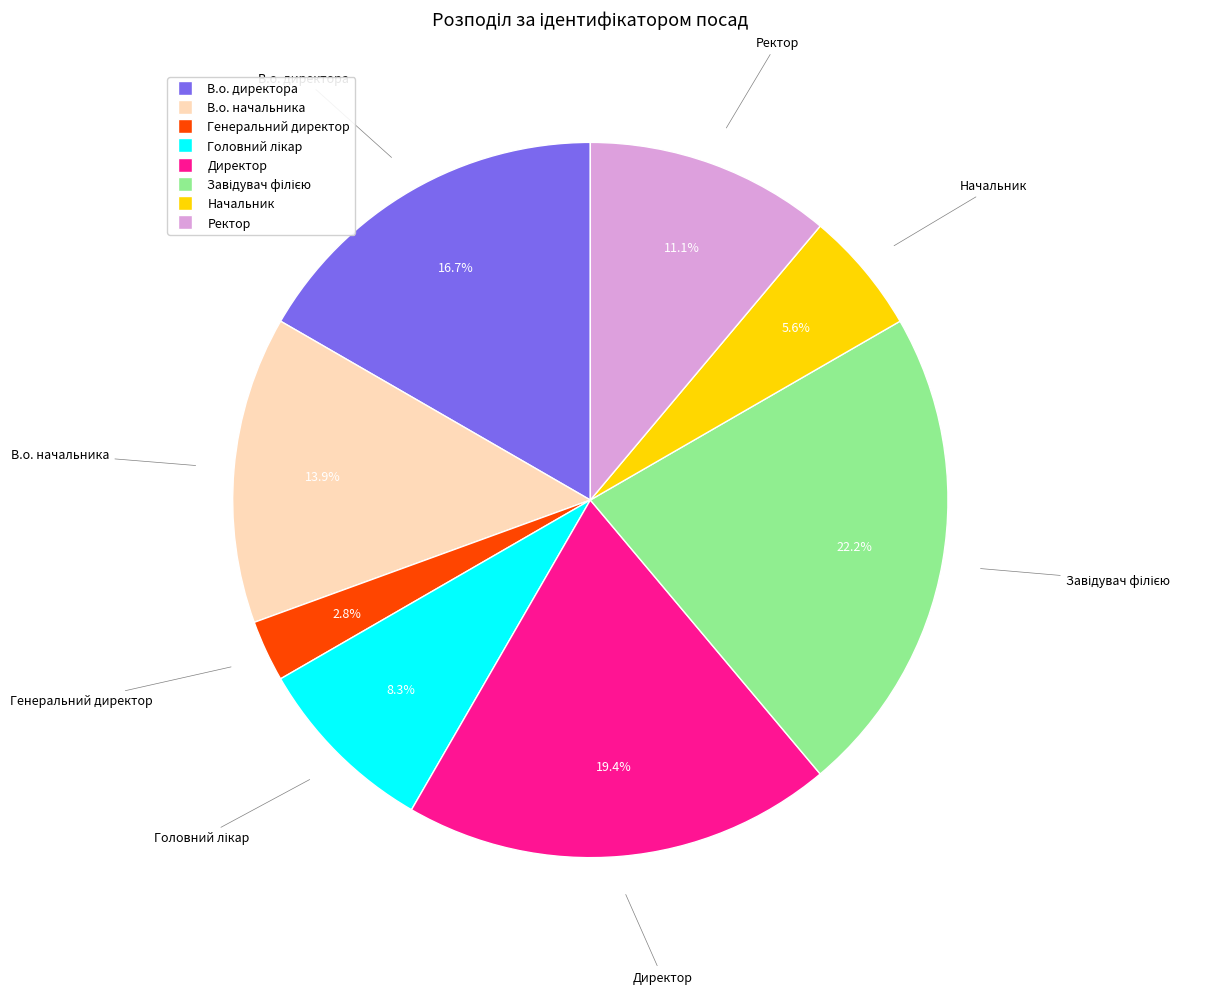

Which category has the smallest portion of the pie?

Генеральний директор